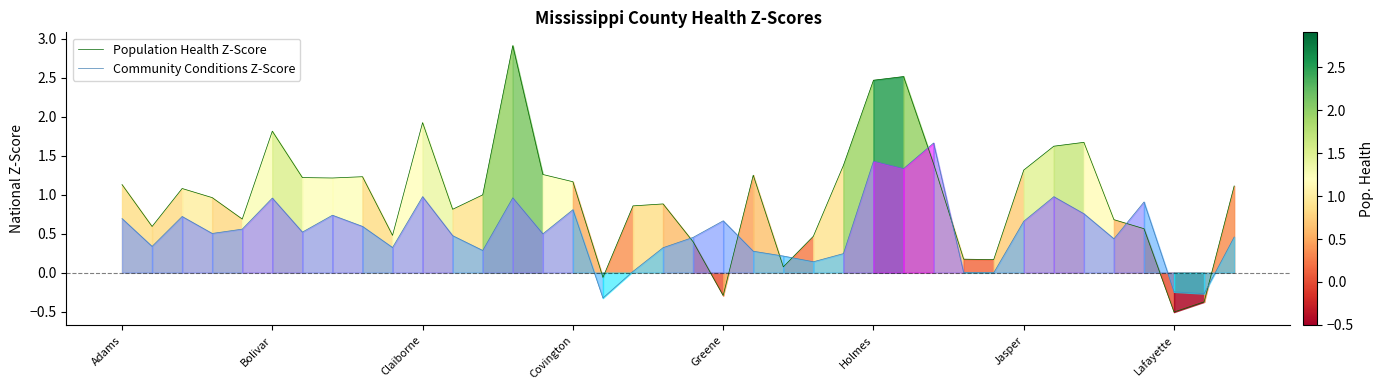

List the series in order of their peak value, highest first.

Population Health Z-Score, Community Conditions Z-Score